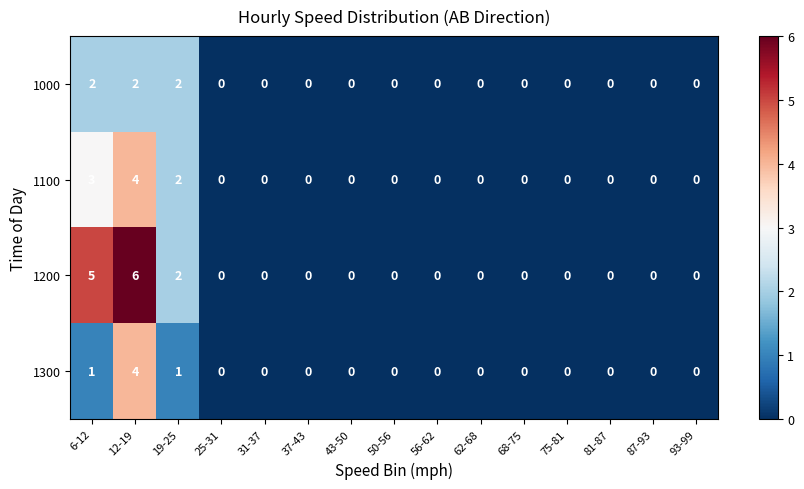

Rank the series at 6-12 from lowest to highest value.

1300, 1000, 1100, 1200